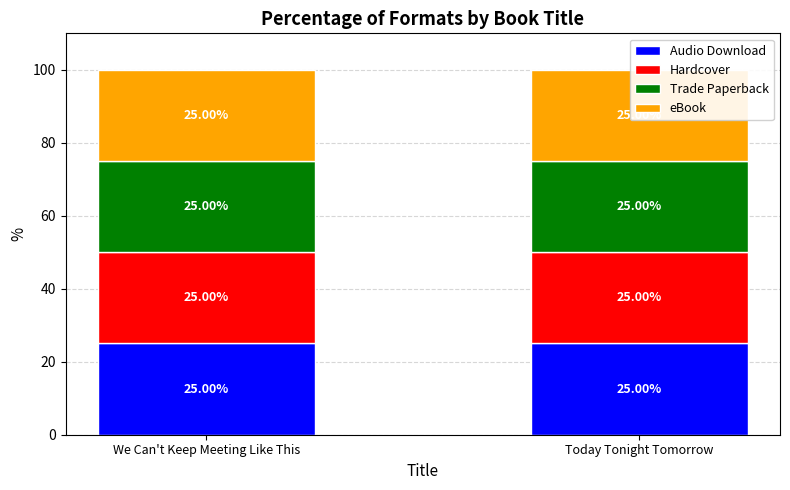

What are all the series names shown in the legend?

Audio Download, Hardcover, Trade Paperback, eBook